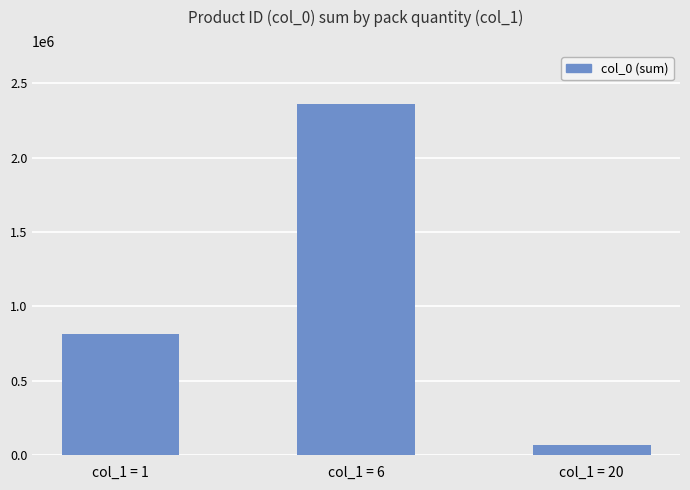

What is the change in value from col_1 = 1 to col_1 = 20?

-746827